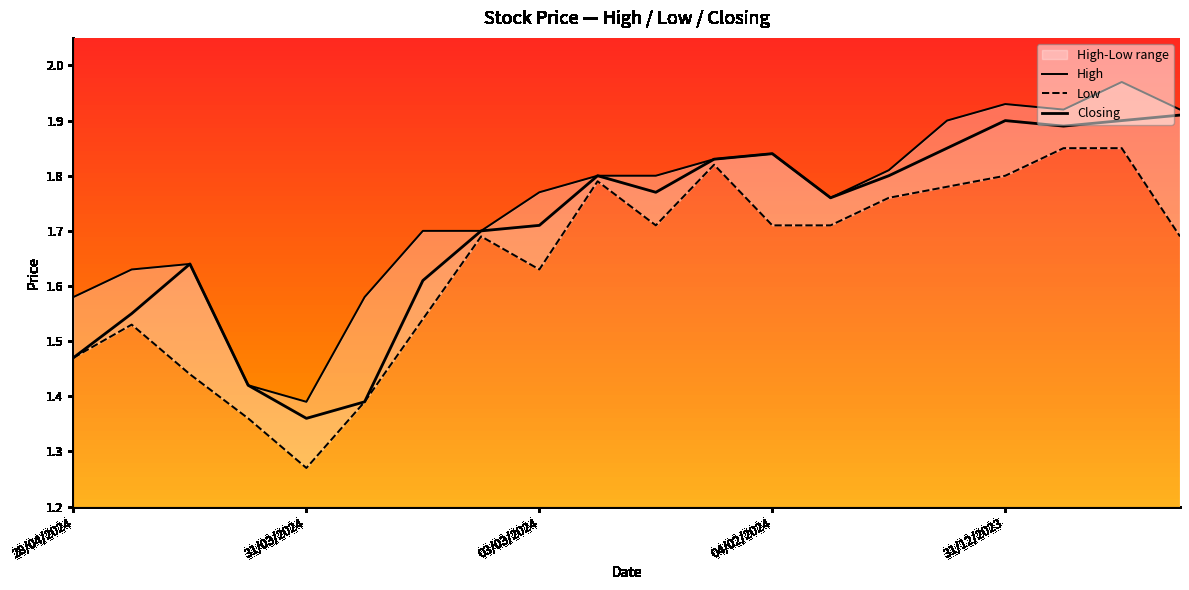

What is the difference between the highest and lowest values at 14?

0.1